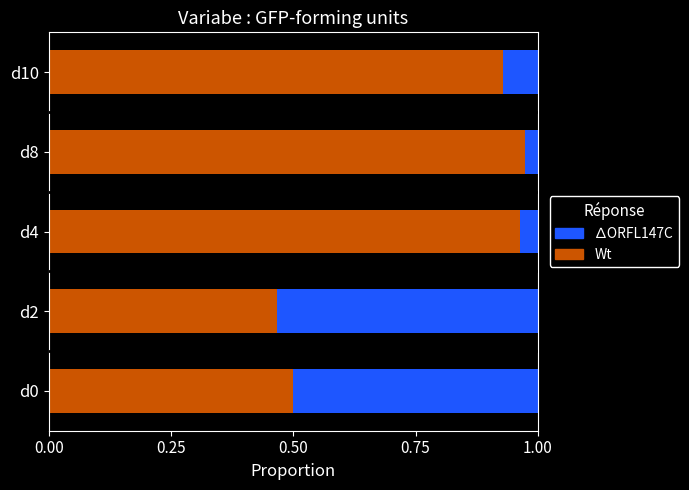

What is the average value of the Wt series?

0.8